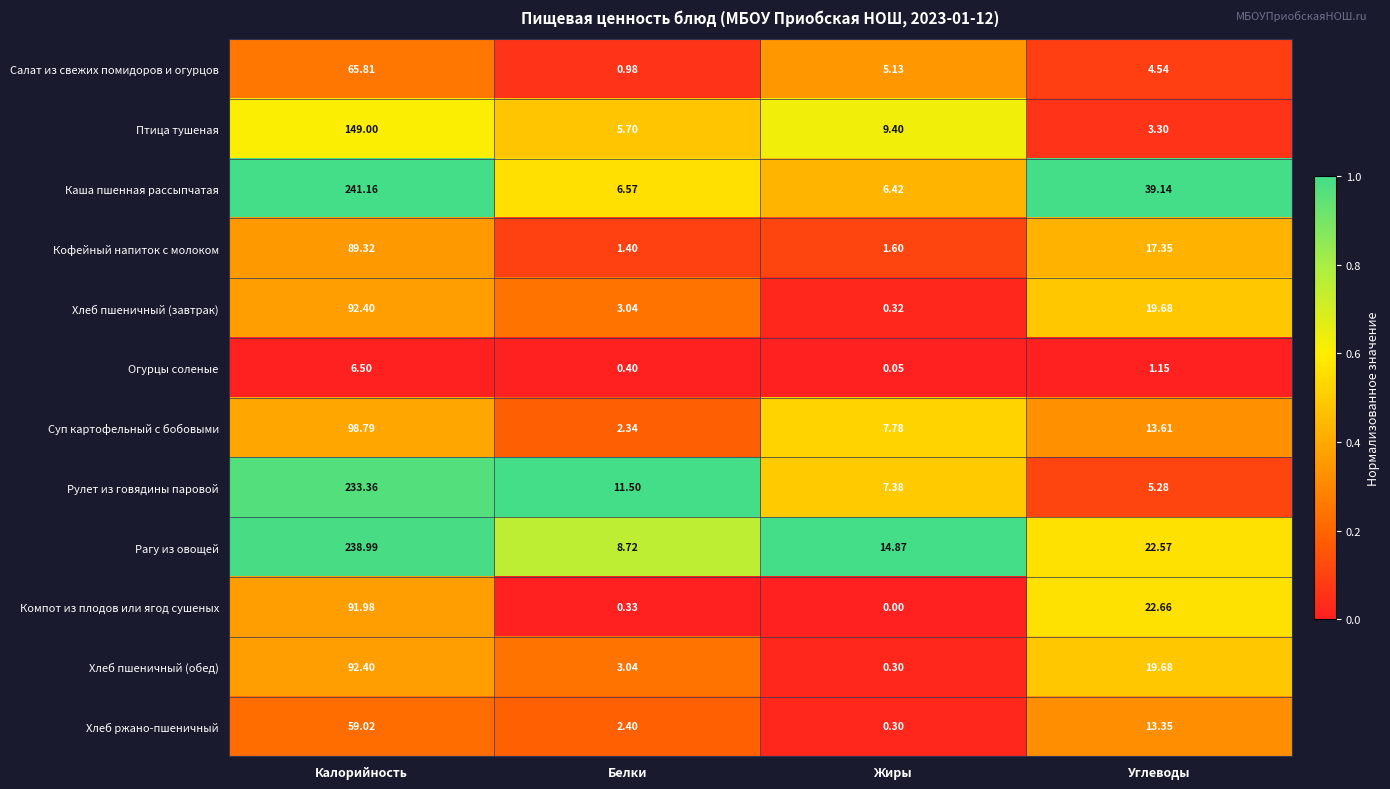

Which label corresponds to the smallest value in the chart?

Жиры